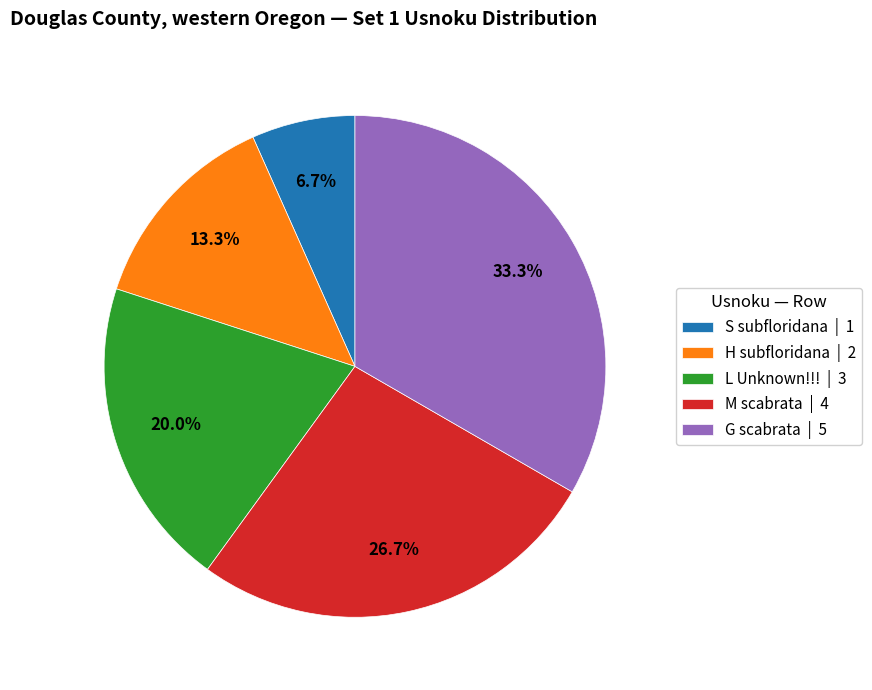

Which has a higher value, G scabrata or S subfloridana?

G scabrata